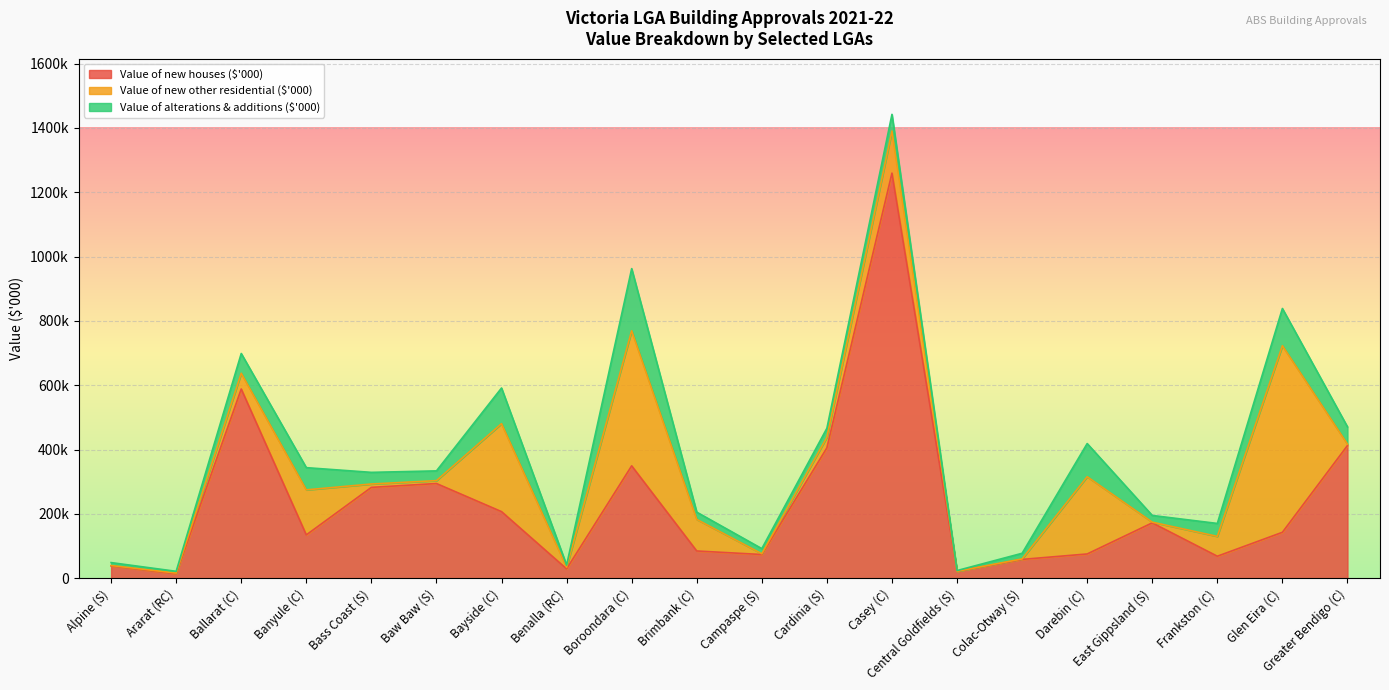

Is the value of Value of alterations & additions ($'000) at Bayside (C) greater than the value of Value of new other residential ($'000) at Ararat (RC)?

Yes